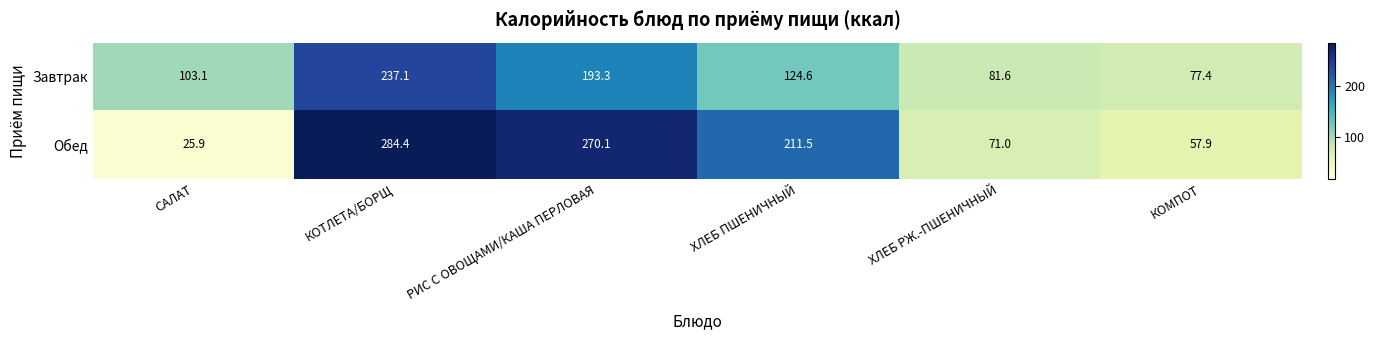

Which series has the widest spread of values?

Обед